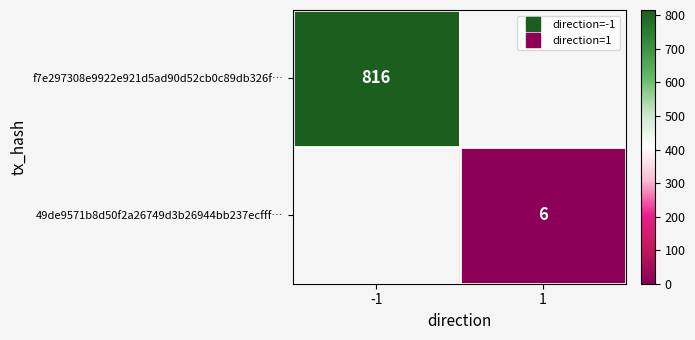

How many series are shown in this chart?

2